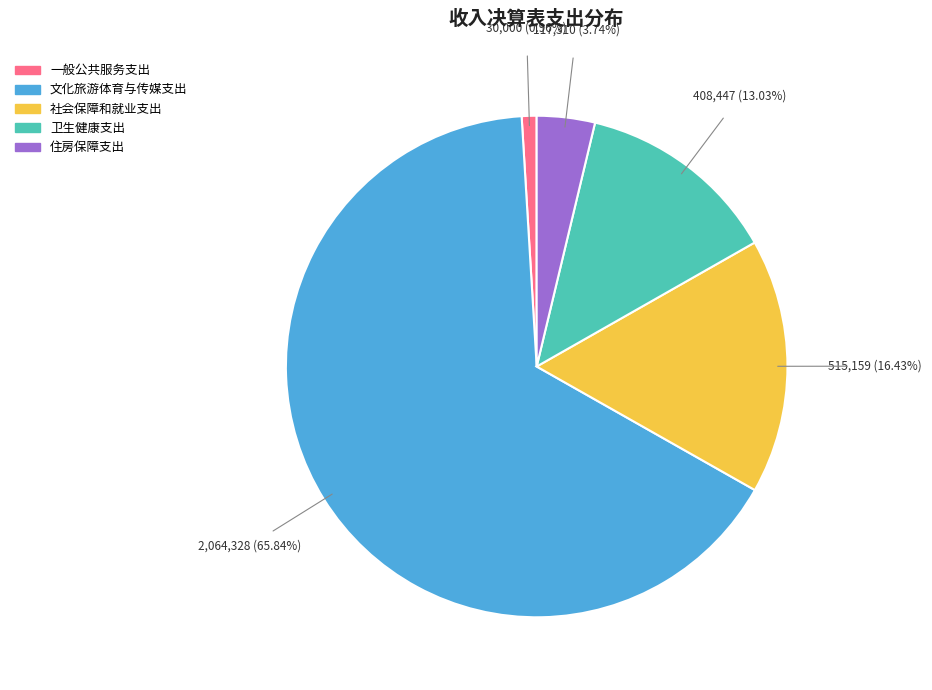

Does 文化旅游体育与传媒支出 represent more than half of the total?

Yes